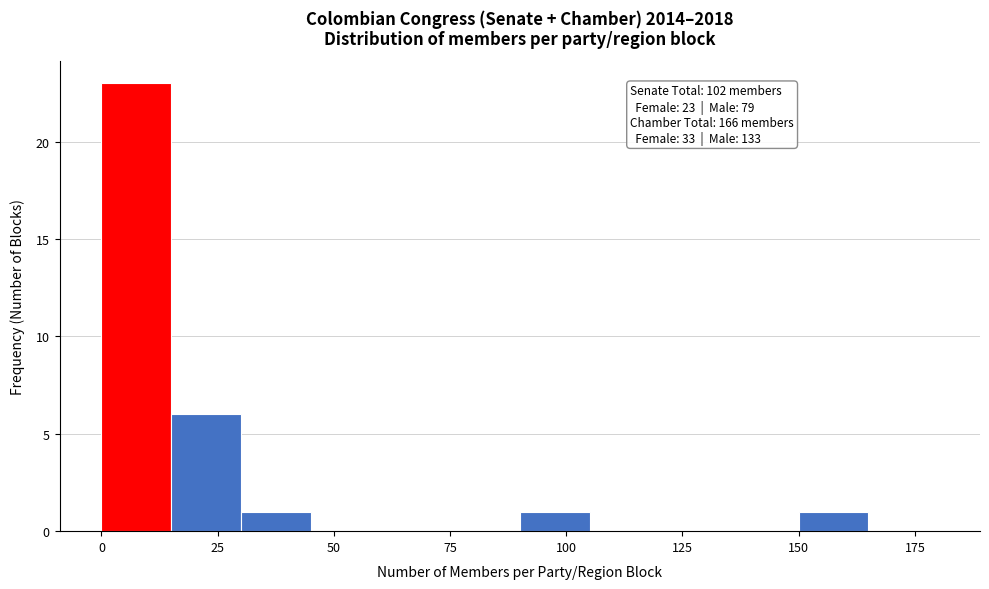

Read against the x-axis, roughly where is the centre of the tallest bar?

10